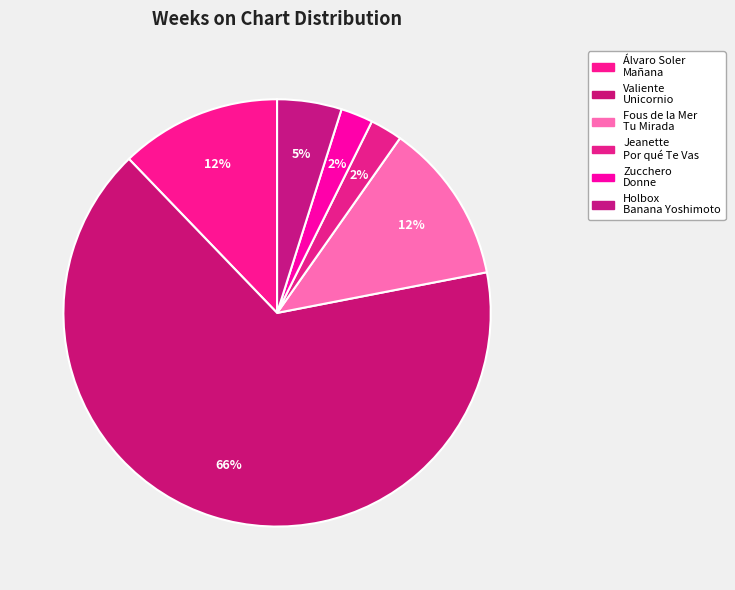

How many slices are in this pie chart?

6